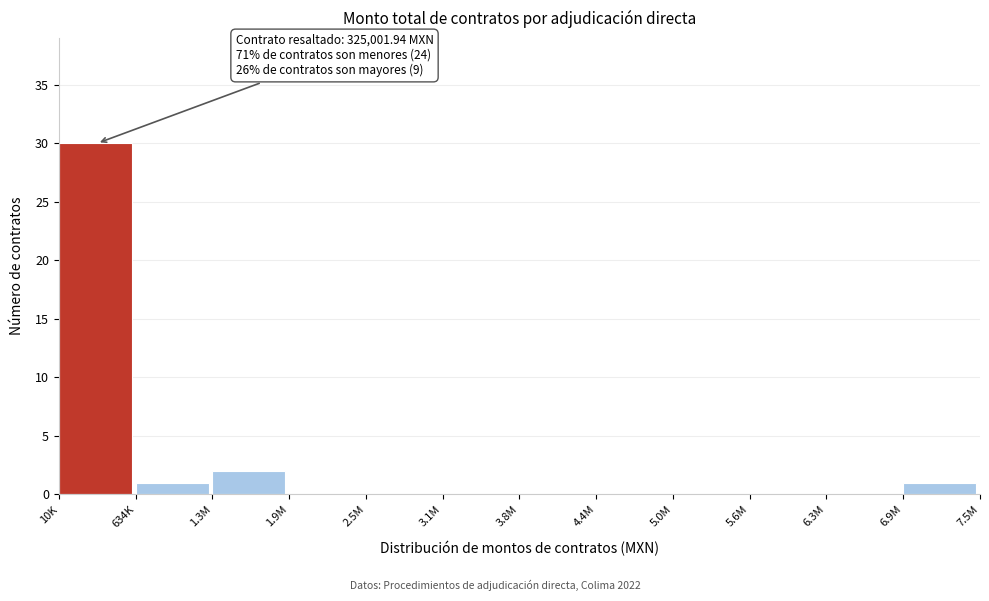

Reading left to right, what are all the values shown in this chart?

10K=30	634K=1	1.3M=2	1.9M=0	2.5M=0	3.1M=0	3.8M=0	4.4M=0	5.0M=0	5.6M=0	6.3M=0	6.9M=1